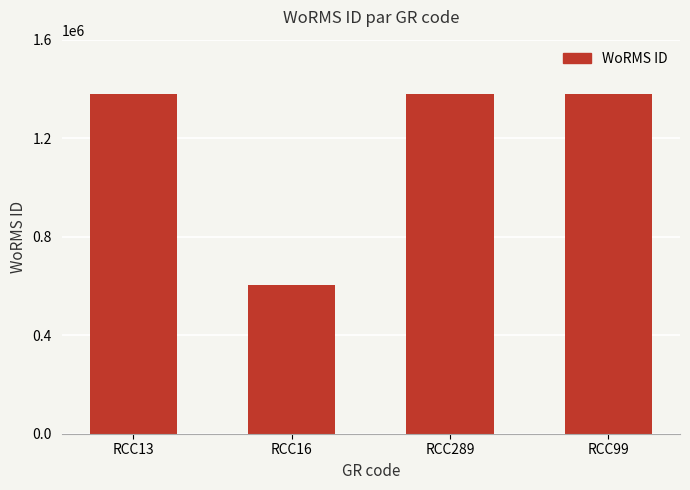

At which category does the chart reach its minimum across all series?

RCC16